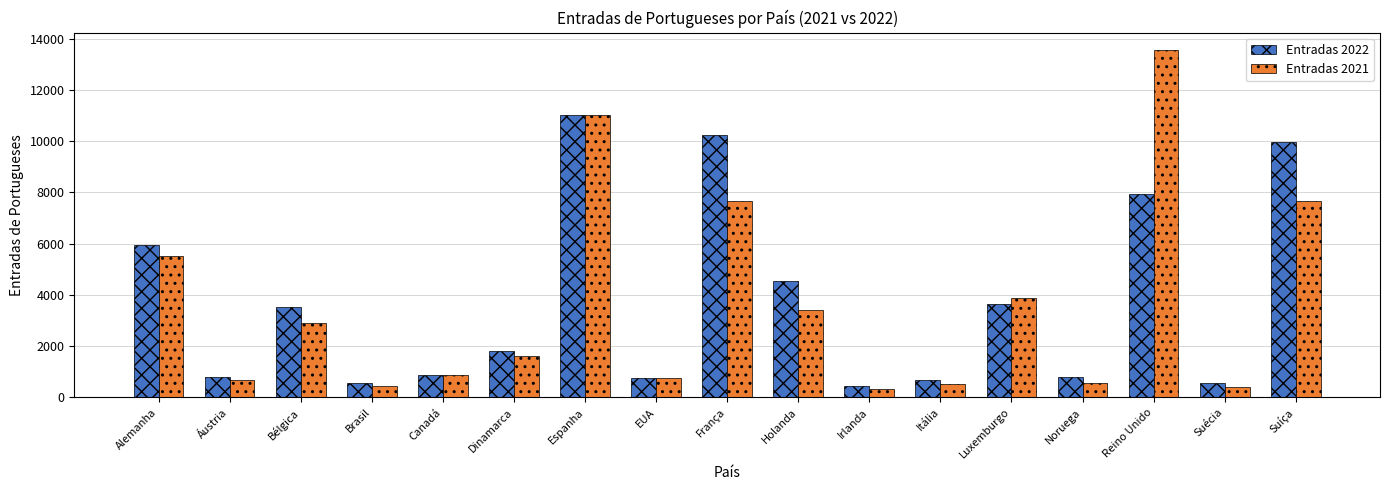

What is the sum of the Entradas 2021 values at EUA and Alemanha?

6260